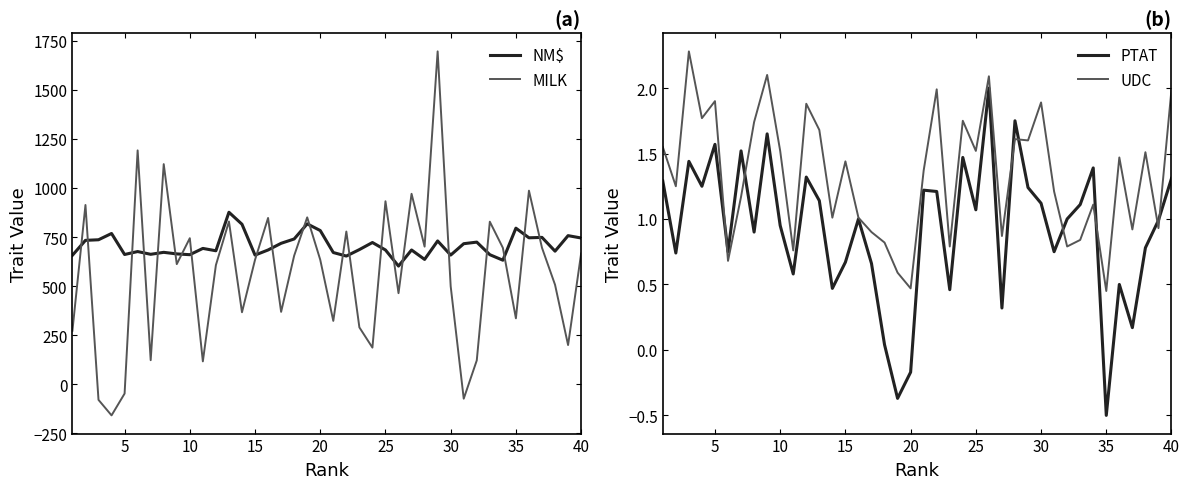

What is the minimum value for MILK?

-158